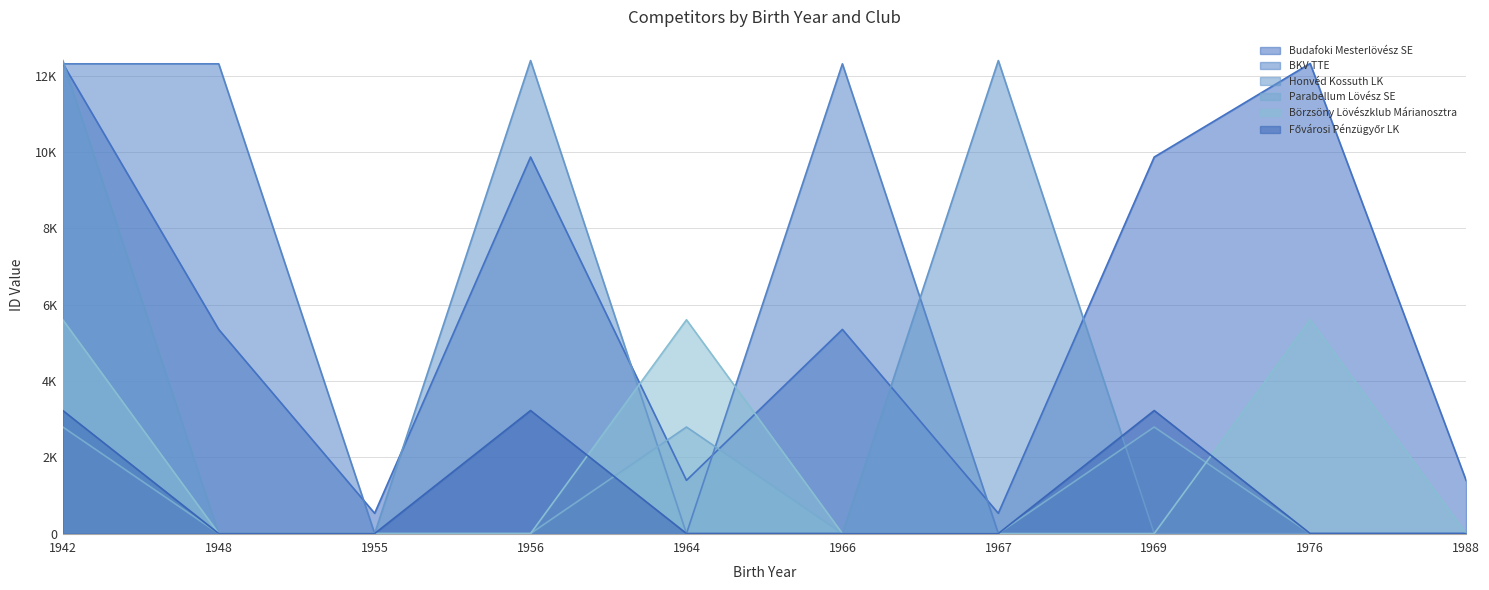

Reading left to right, extract all data points from this chart.

Budafoki Mesterlövész SE: 1942=12323	1948=5351	1955=531	1956=9870	1964=1395	1966=5351	1967=531	1969=9870	1976=12323	1988=1395
BKV TTE: 1942=12314	1948=12314	1955=0	1956=0	1964=0	1966=12314	1967=0	1969=0	1976=0	1988=0
Honvéd Kossuth LK: 1942=12400	1948=0	1955=0	1956=12400	1964=0	1966=0	1967=12400	1969=0	1976=0	1988=0
Parabellum Lövész SE: 1942=2793	1948=0	1955=0	1956=0	1964=2793	1966=0	1967=0	1969=2793	1976=0	1988=0
Börzsöny Lövészklub Márianosztra: 1942=5604	1948=0	1955=0	1956=0	1964=5604	1966=0	1967=0	1969=0	1976=5604	1988=0
Fővárosi Pénzügyőr LK: 1942=3225	1948=0	1955=0	1956=3225	1964=0	1966=0	1967=0	1969=3225	1976=0	1988=0